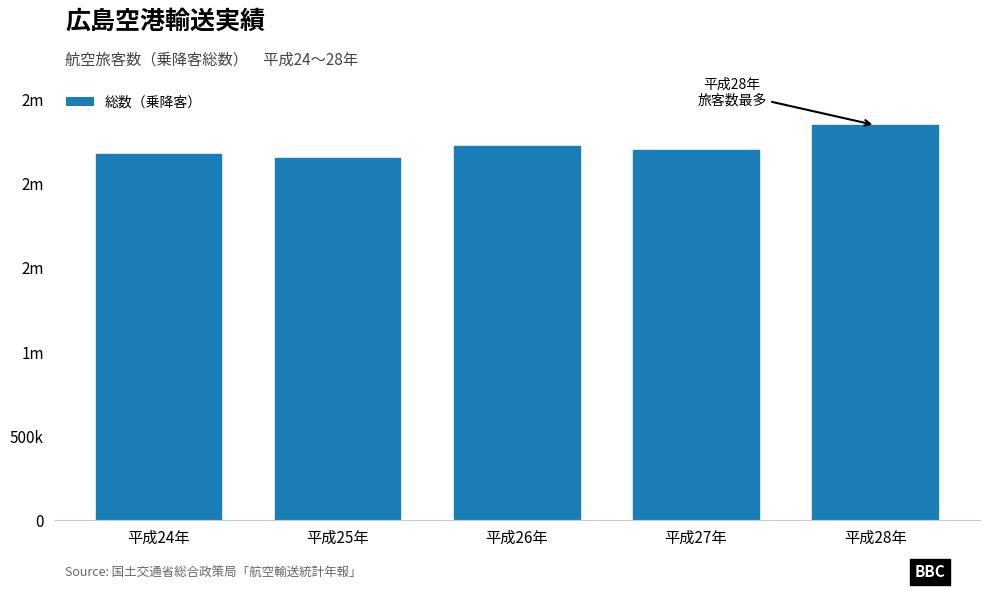

Does the chart contain any negative values?

No